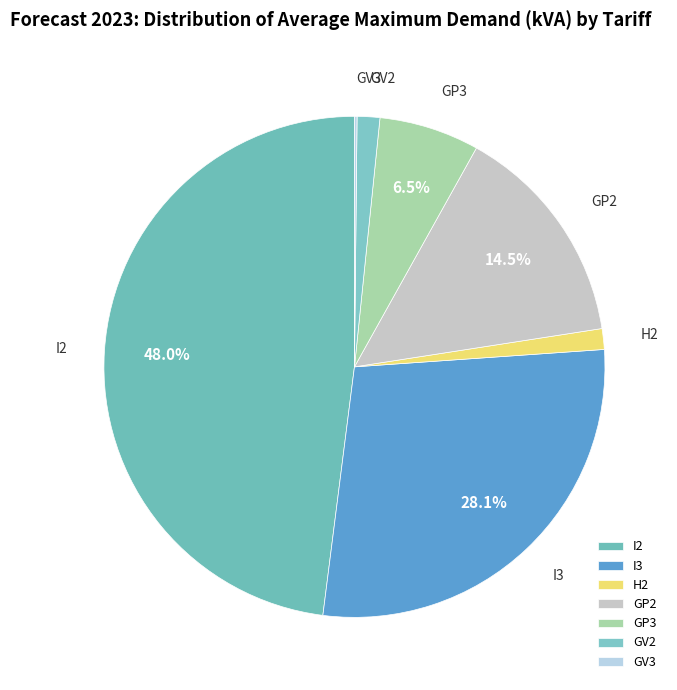

Which slice is the largest?

I2